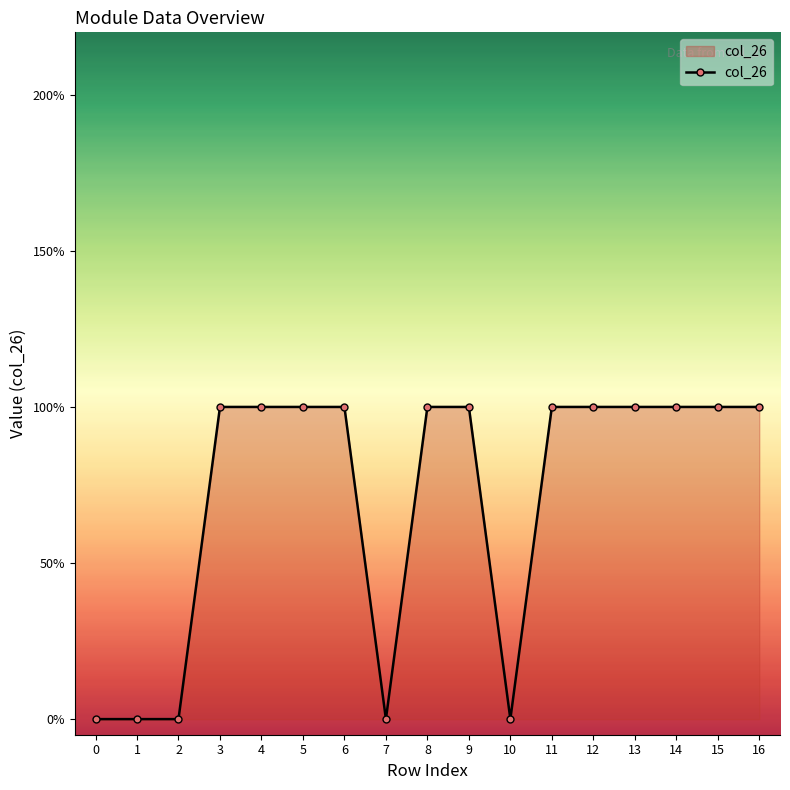

Does the chart have visible grid lines?

No